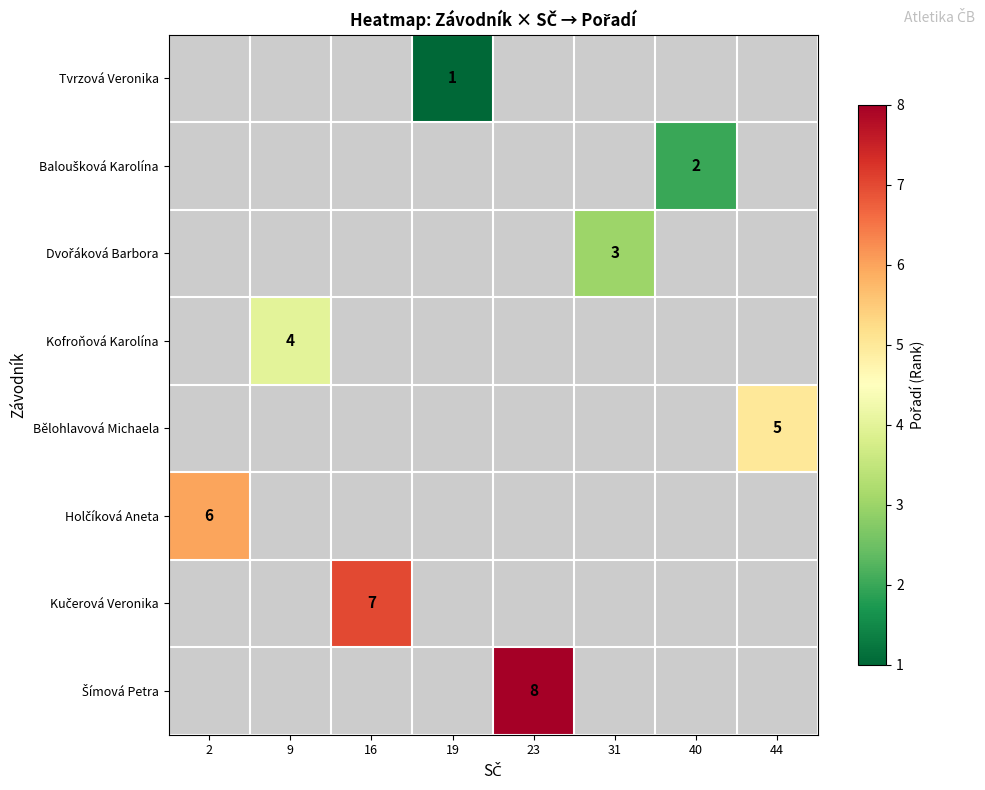

Which label corresponds to the largest value in the chart?

23